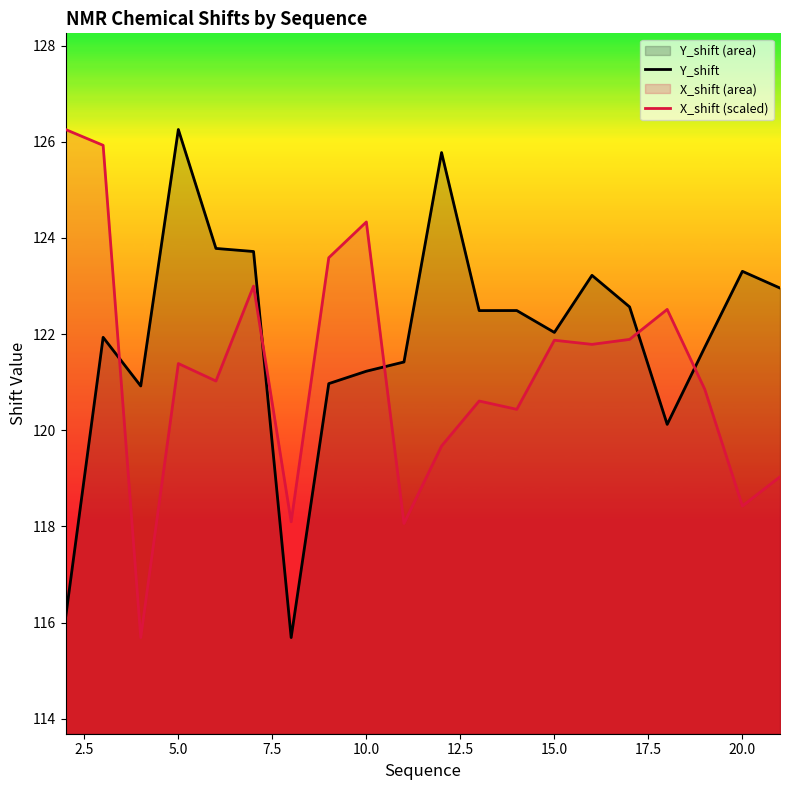

Which series has the largest range (max minus min)?

Y_shift